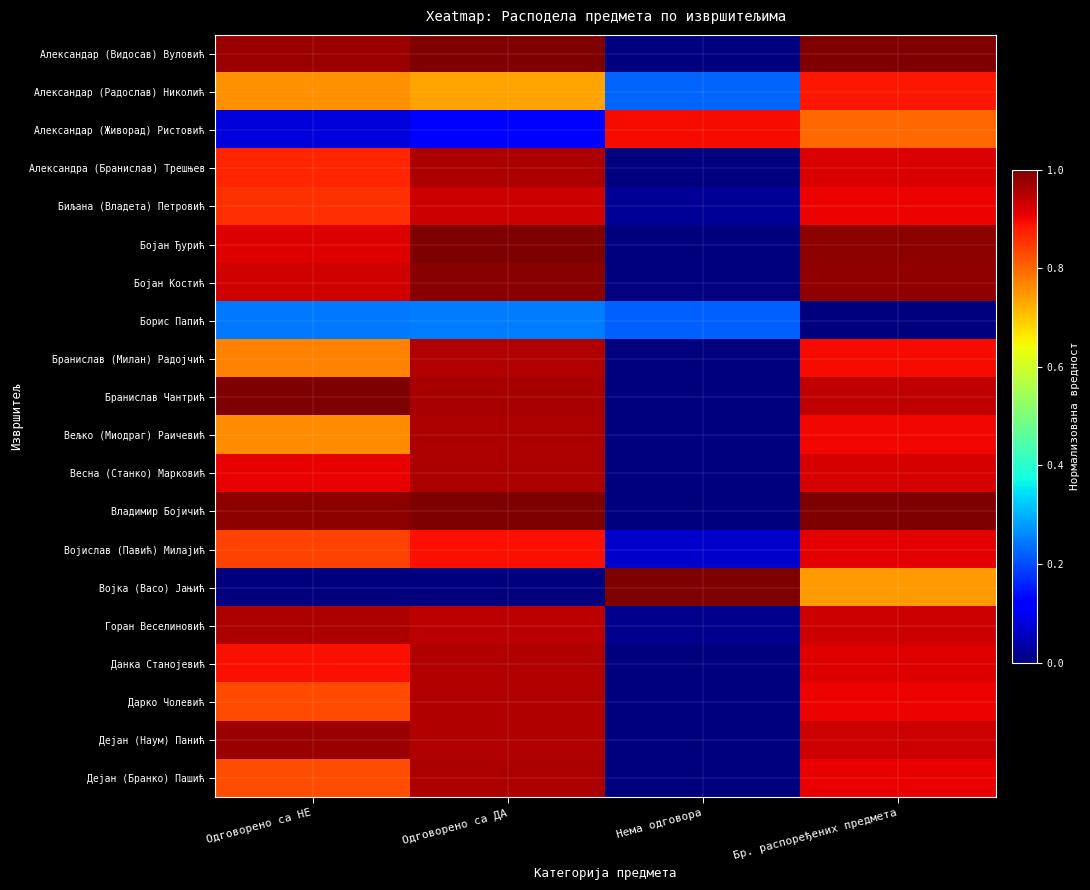

Rank the series at Одговорено са ДА from lowest to highest value.

Војка (Васо) Јањић, Александар (Живорад) Ристовић, Борис Папић, Александар (Радослав) Николић, Војислав (Павић) Милајић, Биљана (Владета) Петровић, Горан Веселиновић, Бранислав (Милан) Радојчић, Данка Станојевић, Дарко Чолевић, Дејан (Наум) Панић, Весна (Станко) Марковић, Александра (Бранислав) Трешњев, Вељко (Миодраг) Раичевић, Дејан (Бранко) Пашић, Бранислав Чантрић, Бојан Костић, Бојан Ђурић, Владимир Бојичић, Александар (Видосав) Вуловић